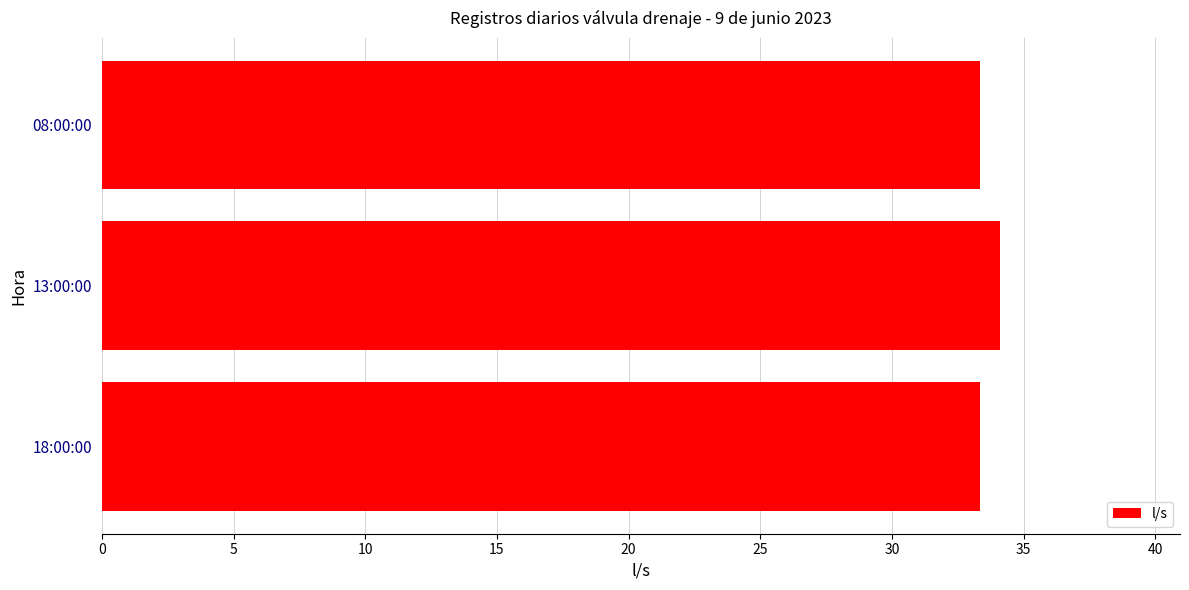

What is the greatest value displayed?

34.1